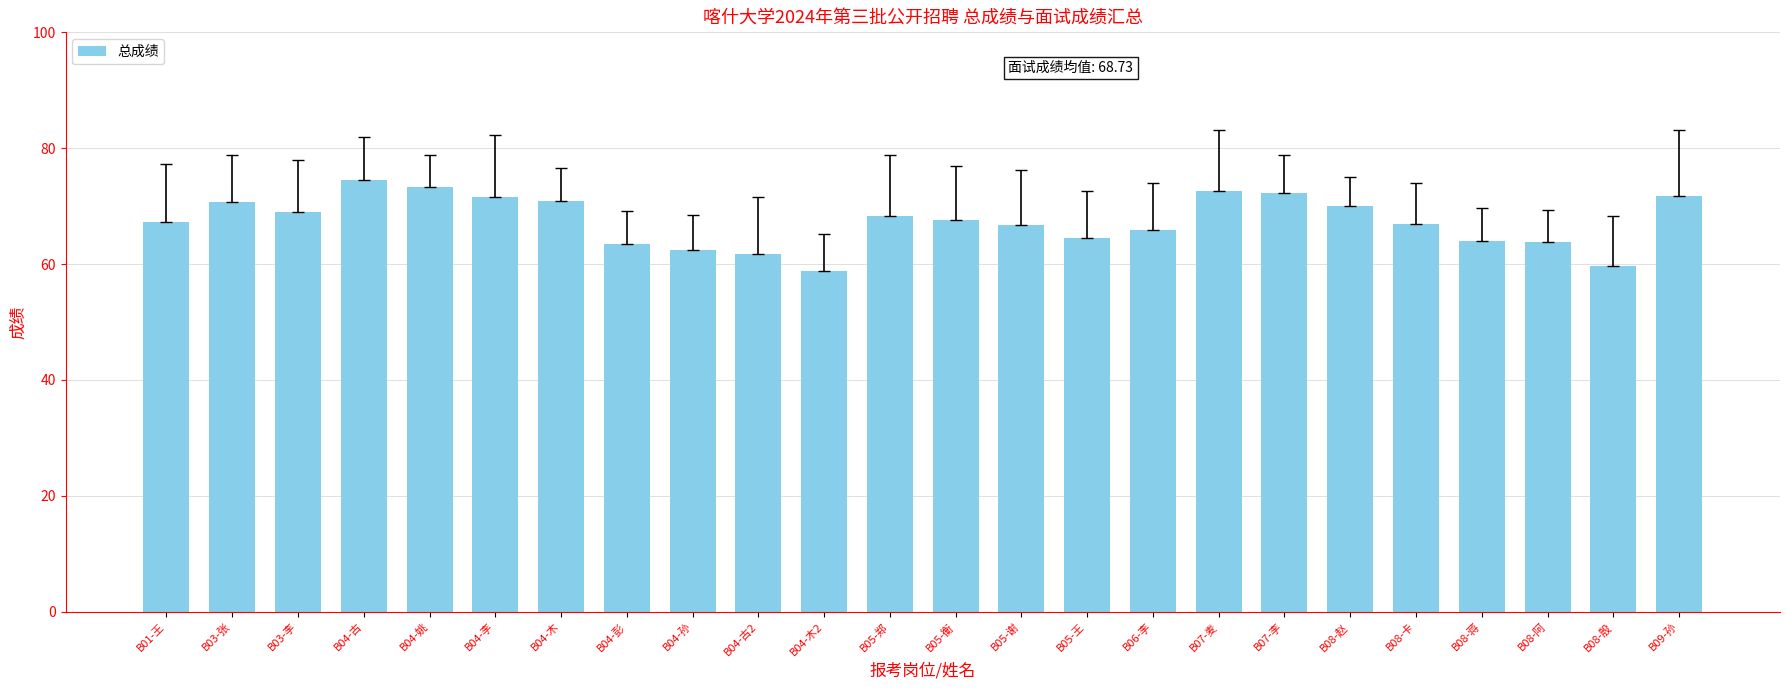

Is it true that the value at B04-古 is 43.6?

False